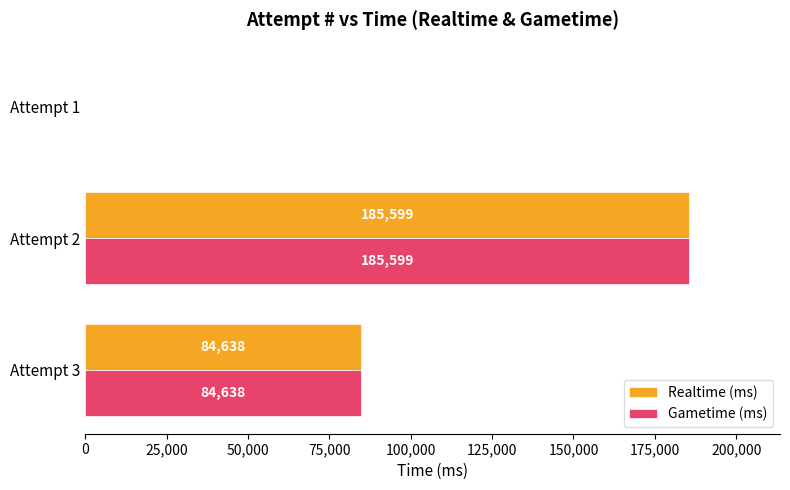

What is the sum of the Realtime (ms) values at Attempt 2 and Attempt 3?

270237